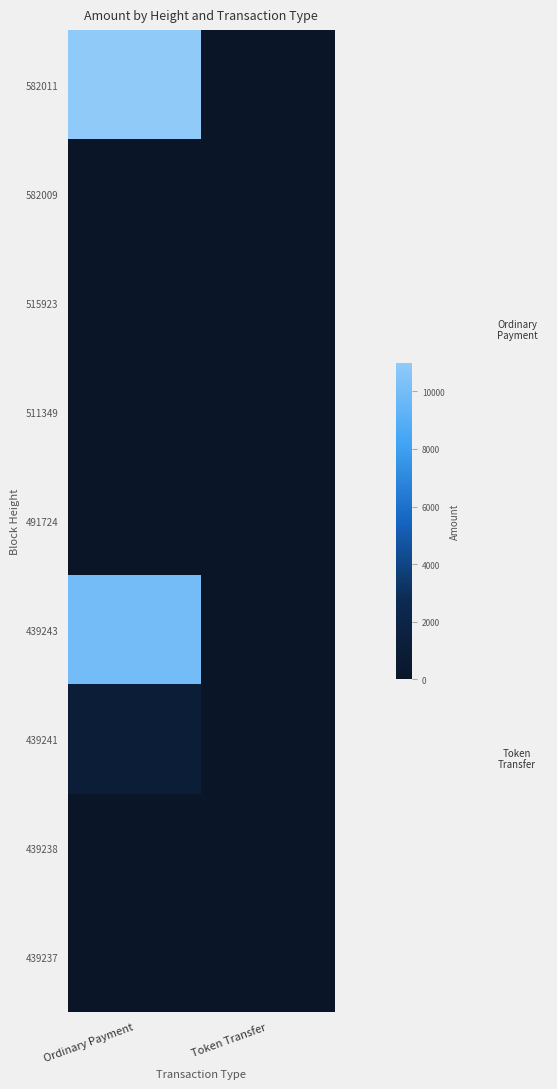

Reading left to right, what are all the values shown in this chart?

582011: Ordinary Payment=10993	Token Transfer=0
582009: Ordinary Payment=2	Token Transfer=0
515923: Ordinary Payment=0	Token Transfer=0
511349: Ordinary Payment=0	Token Transfer=0
491724: Ordinary Payment=0	Token Transfer=0
439243: Ordinary Payment=9998	Token Transfer=0
439241: Ordinary Payment=998	Token Transfer=0
439238: Ordinary Payment=1	Token Transfer=0
439237: Ordinary Payment=2	Token Transfer=0